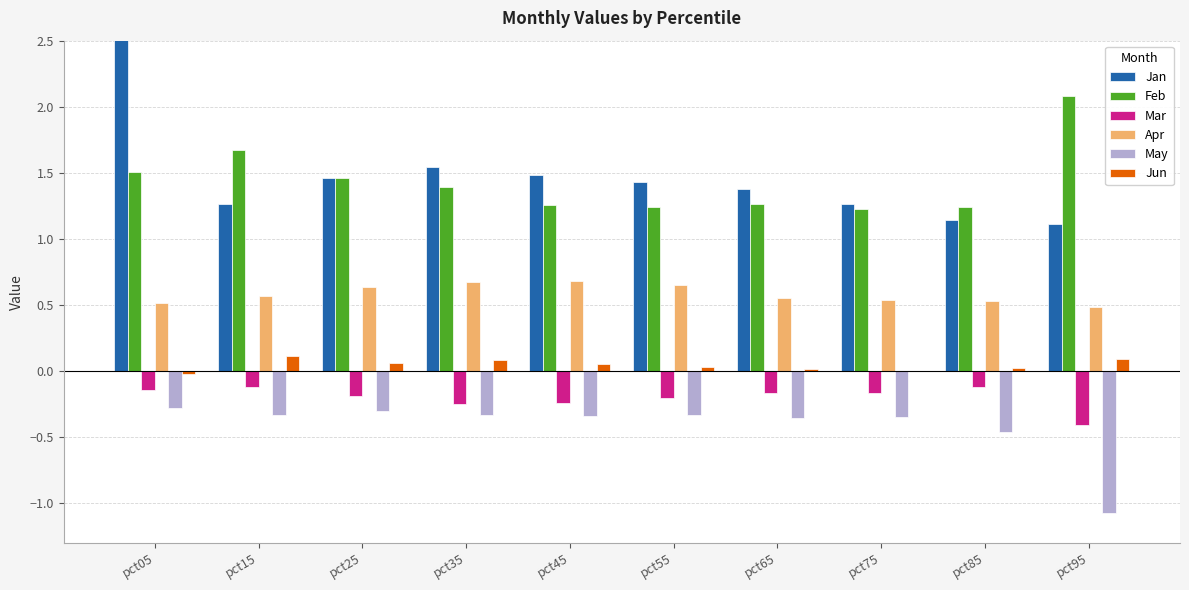

List the series in order of their peak value, highest first.

Jan, Feb, Apr, Jun, Mar, May